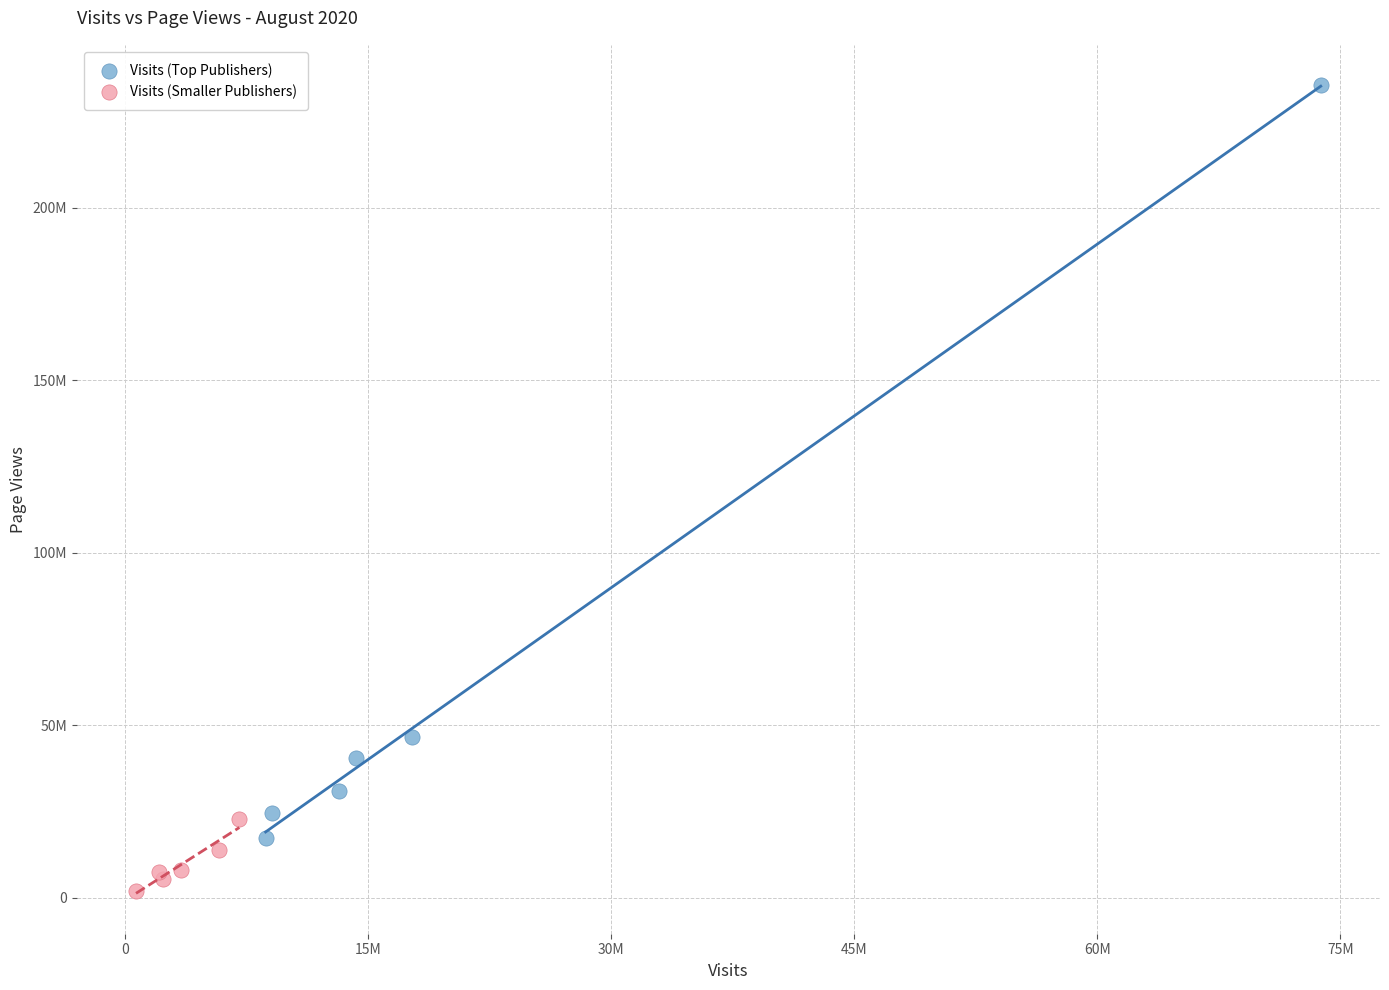

Which series reaches the minimum Y coordinate?

Visits (Smaller Publishers)